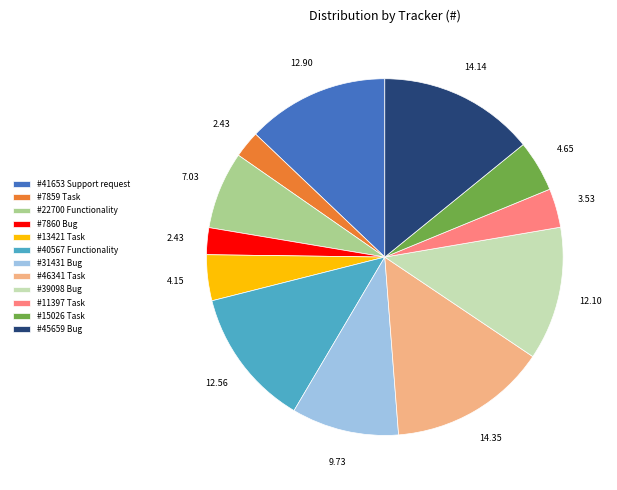

Which has a higher value, #46341 Task or #11397 Task?

#46341 Task